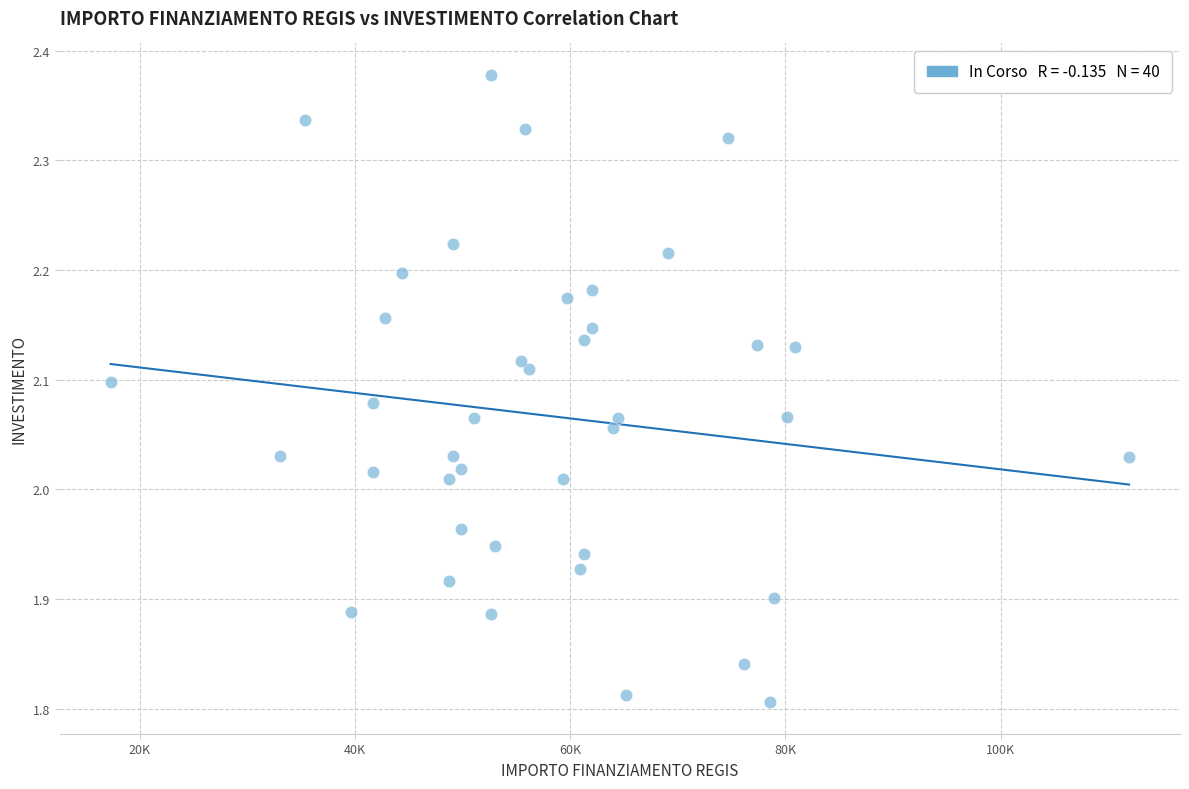

What is the range of X values (max minus min)?

94665.7